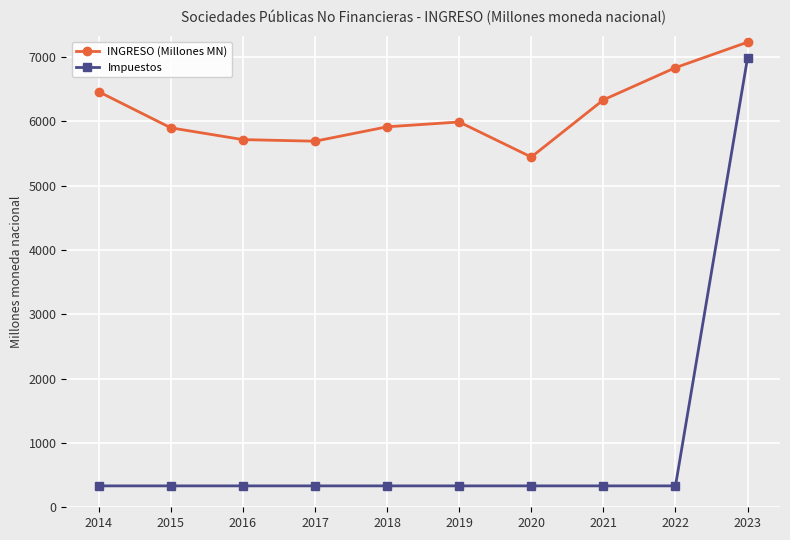

How many series are shown in this chart?

2